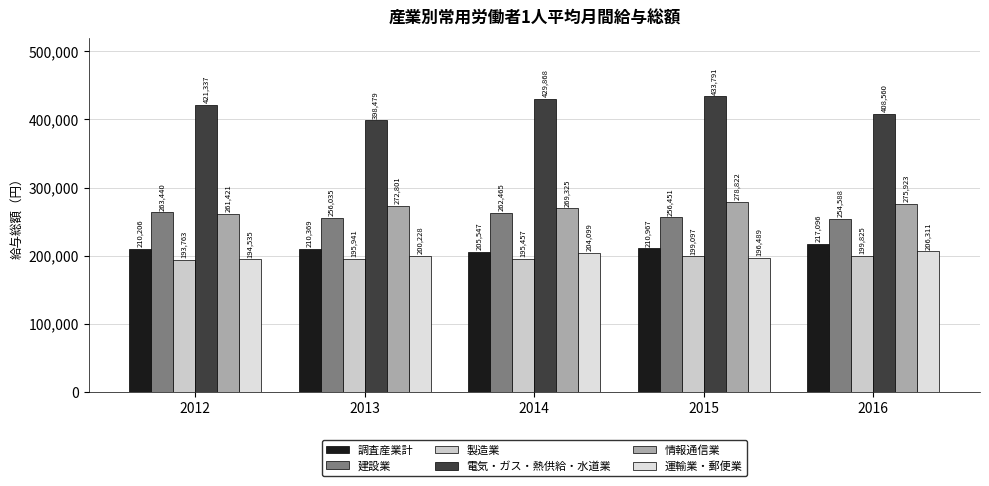

At which label does 建設業 reach its minimum?

2016